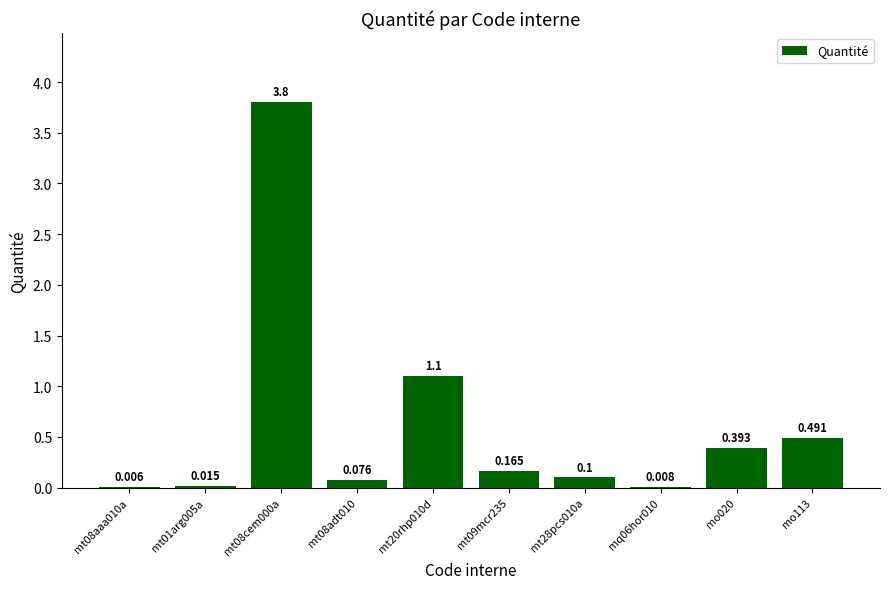

How many series are shown in this chart?

1